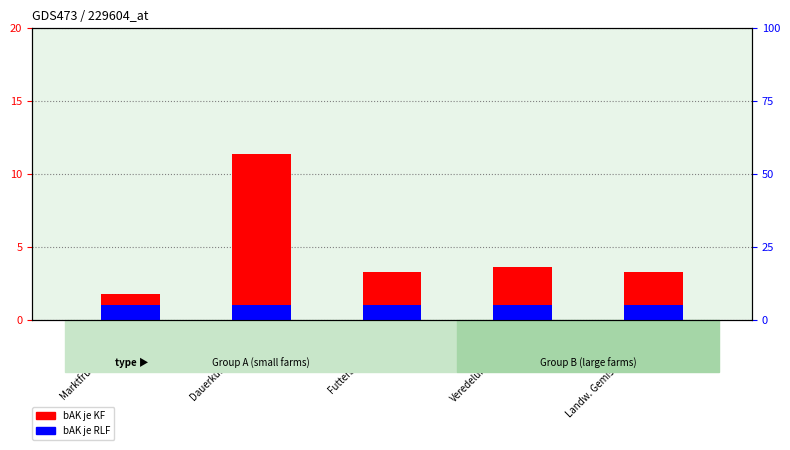

What is the label of the 5th bar from the left?

Landw. Gemischtbetriebe